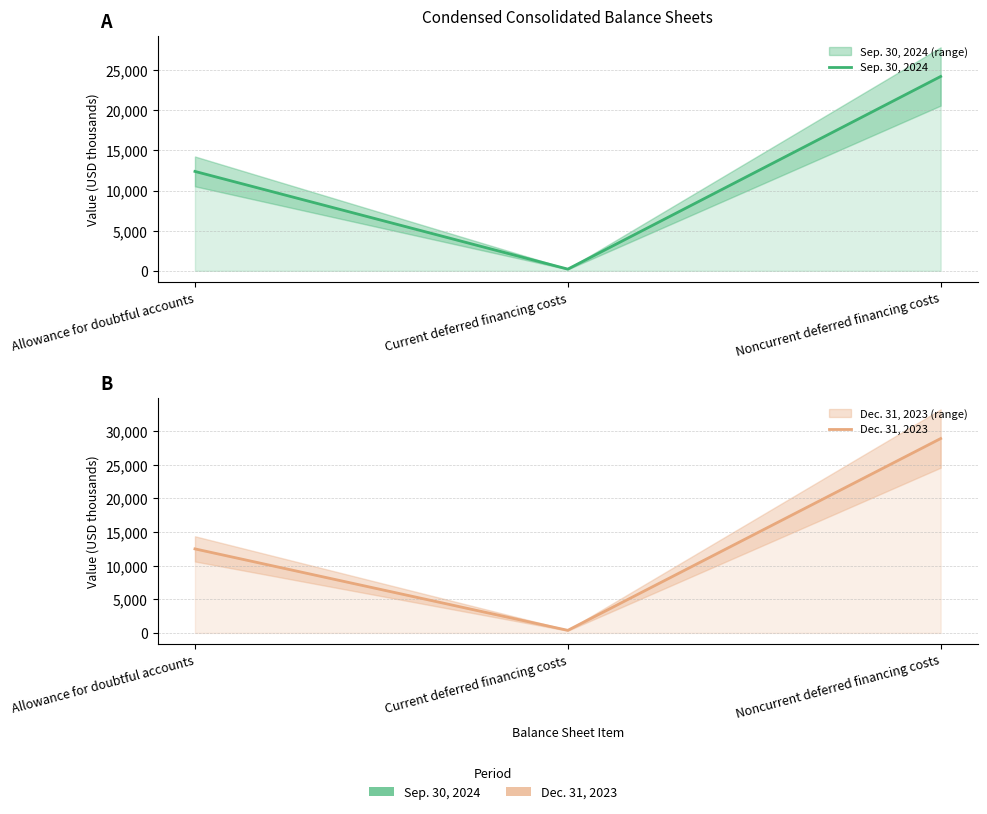

What is the sum of all Sep. 30, 2024 values?

36795